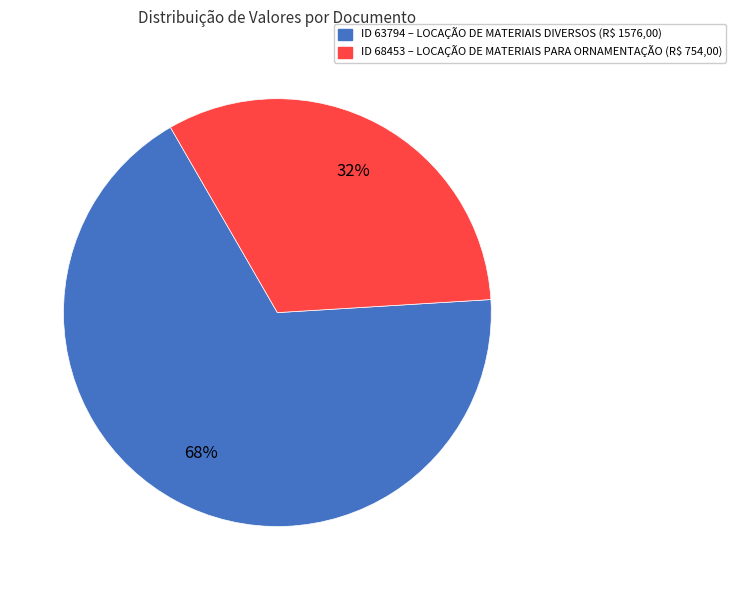

Is there a majority slice in this chart?

Yes